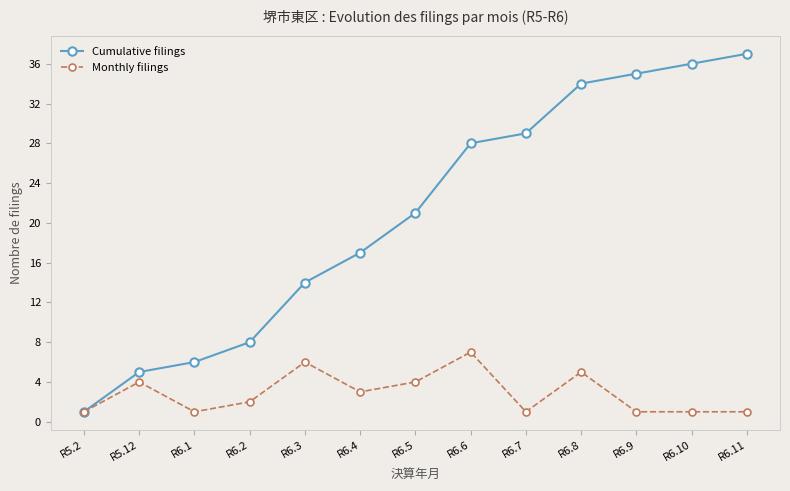

Which category has the highest value across all series?

R6.11